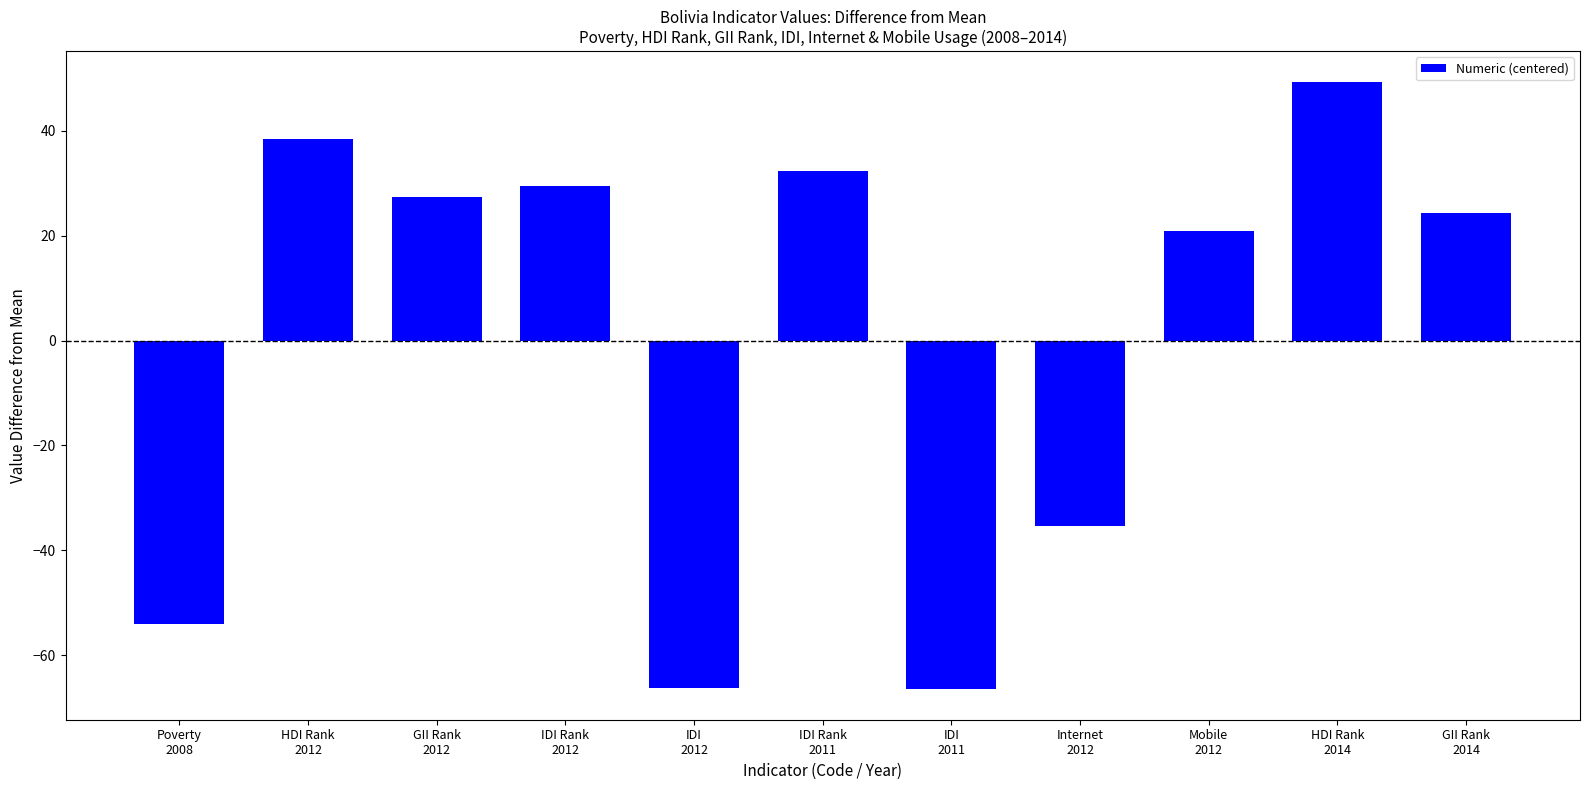

How many values are below 24?

5